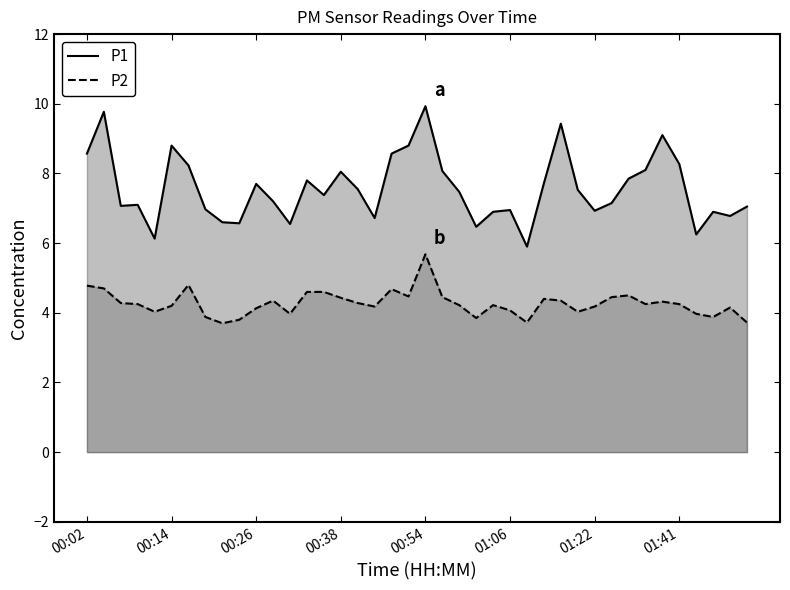

List the series in order of their overall mean, lowest first.

P2, P1